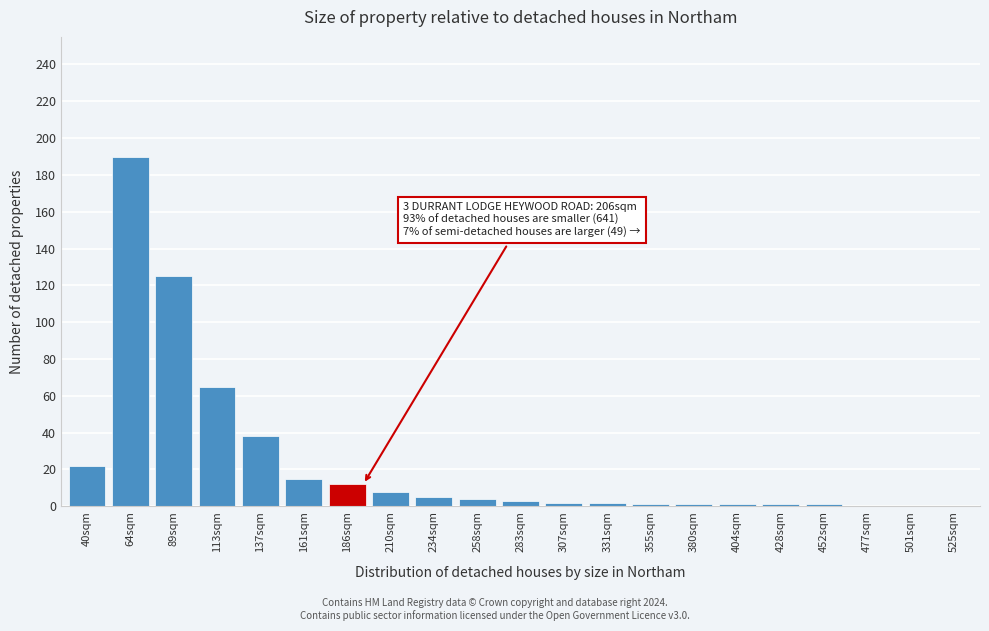

What is the maximum value shown in the chart?

190